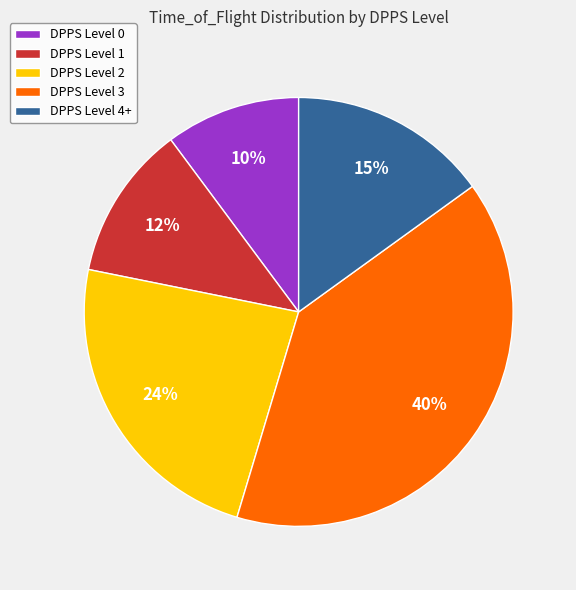

Is DPPS Level 4+ the majority of the pie?

No